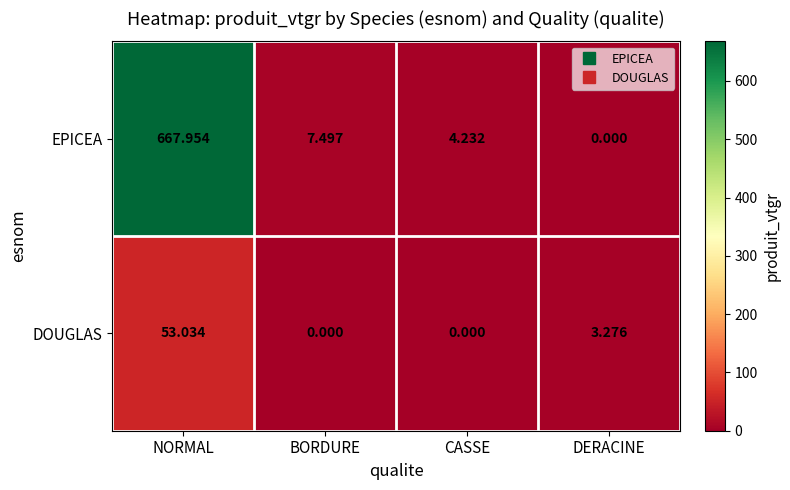

Which series changed the most between NORMAL and BORDURE?

EPICEA